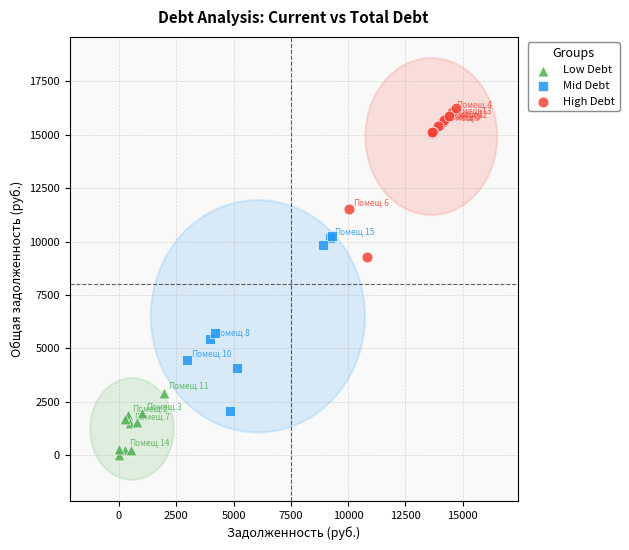

What are all the series names shown in the legend?

Low Debt, Mid Debt, High Debt